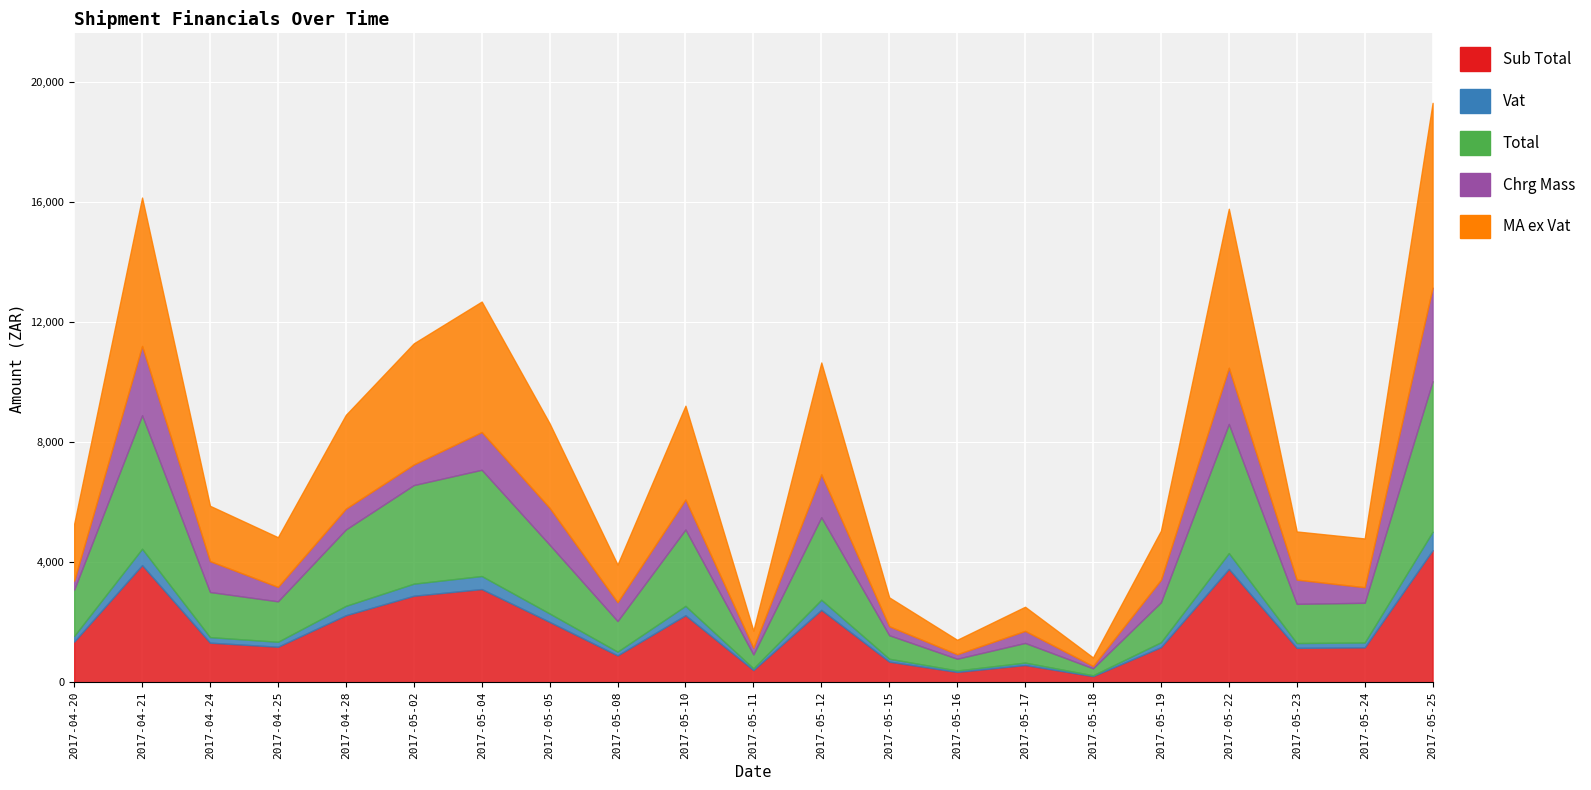

True or false: Vat and Chrg Mass cross at least once.

False